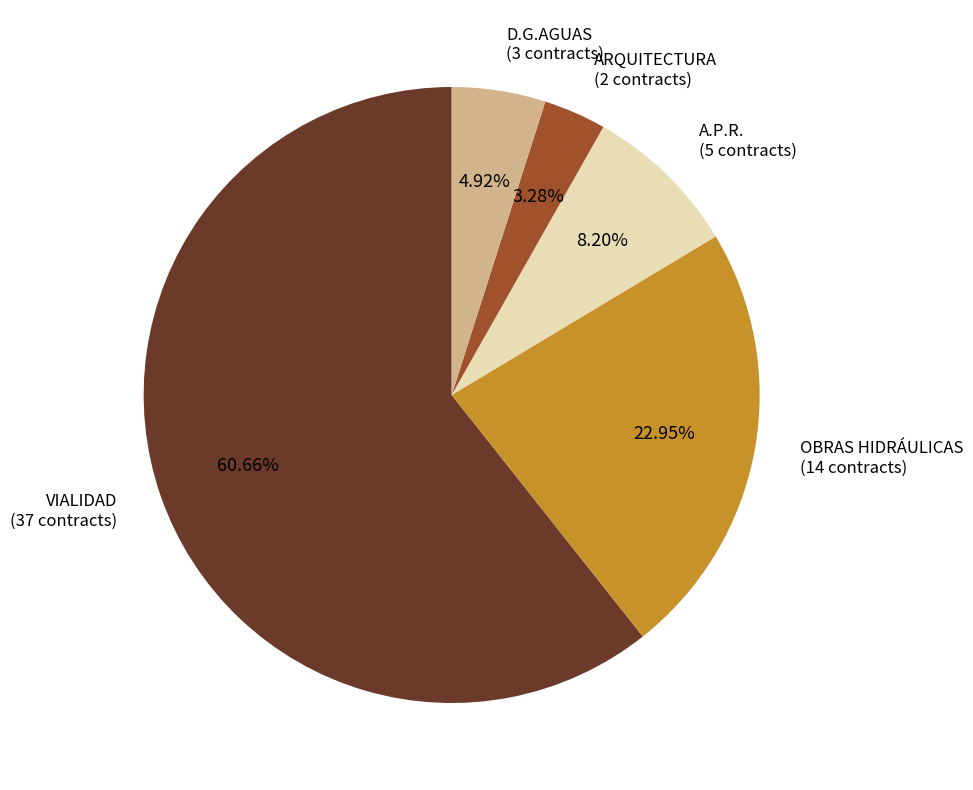

True or false: D.G.AGUAS accounts for 5% of the total.

True